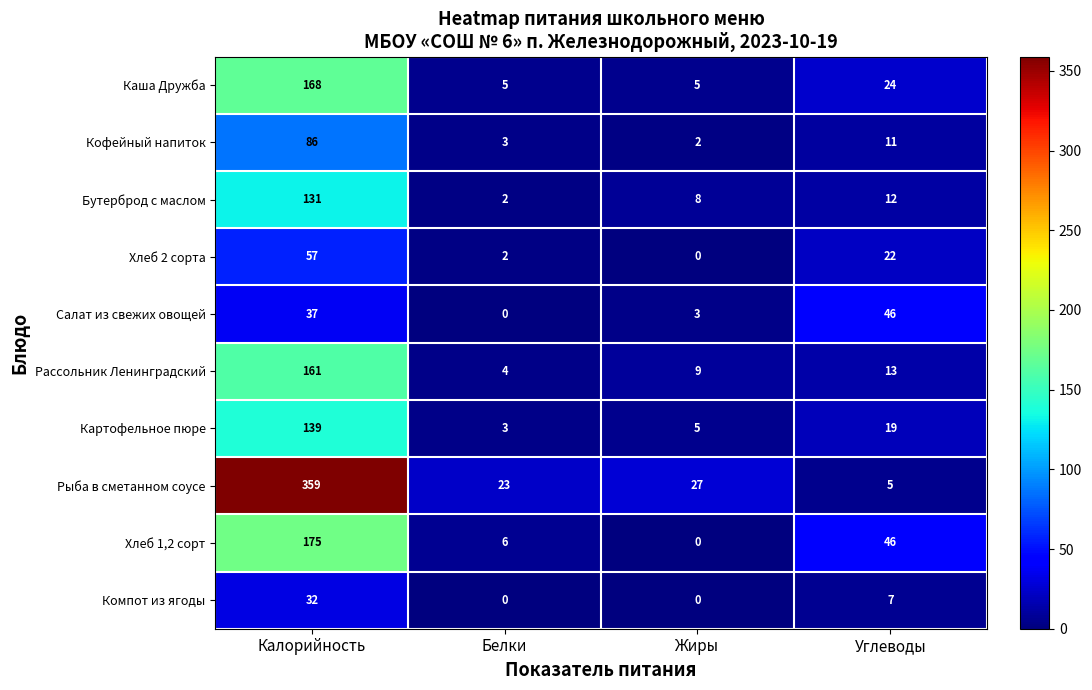

Which series has the largest range (max minus min)?

Рыба в сметанном соусе